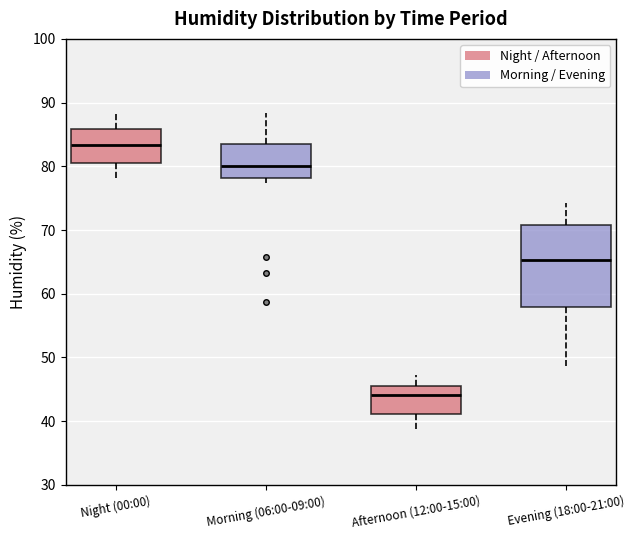

Which box is the tallest, from its lower edge to its upper edge?

Evening (18:00-21:00)